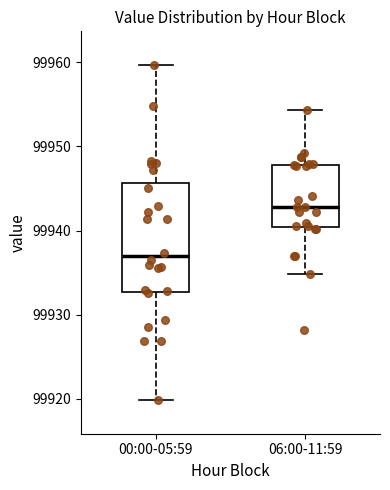

Reading left to right, transcribe this box plot: for each box, give where its median line is, the range the box spans, and where its two whiskers end, as read against the y-axis. The values are not printed on the chart, so give them approximately, as read against the axis.

00:00-05:59: median 99937, box 99933 to 99946, whiskers 99920 to 99960
06:00-11:59: median 99943, box 99940 to 99948, whiskers 99935 to 99954